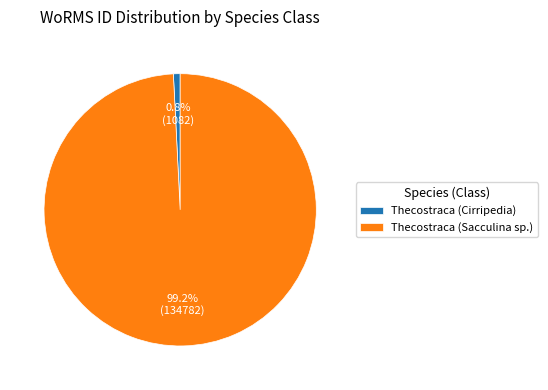

To the nearest percent, what is the difference between the largest and smallest slice percentages?

98%